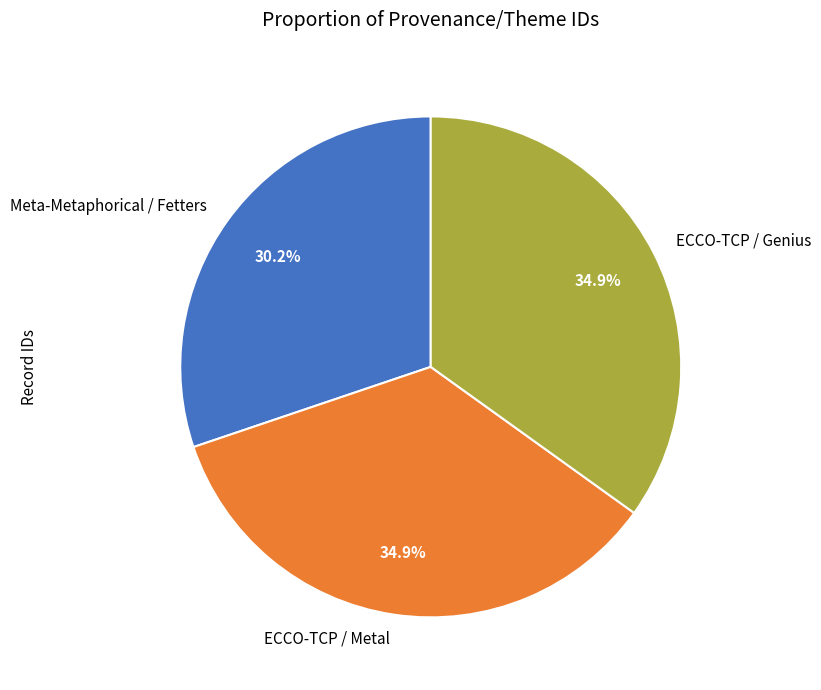

What is the total percentage of ECCO-TCP / Metal and ECCO-TCP / Genius?

69.8%